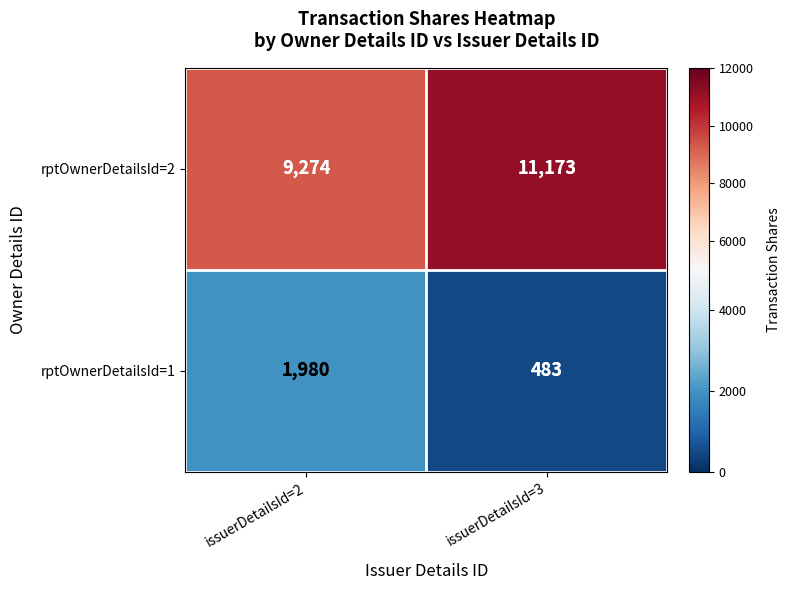

List the labels in order of rptOwnerDetailsId=2 value, smallest first.

issuerDetailsId=2, issuerDetailsId=3